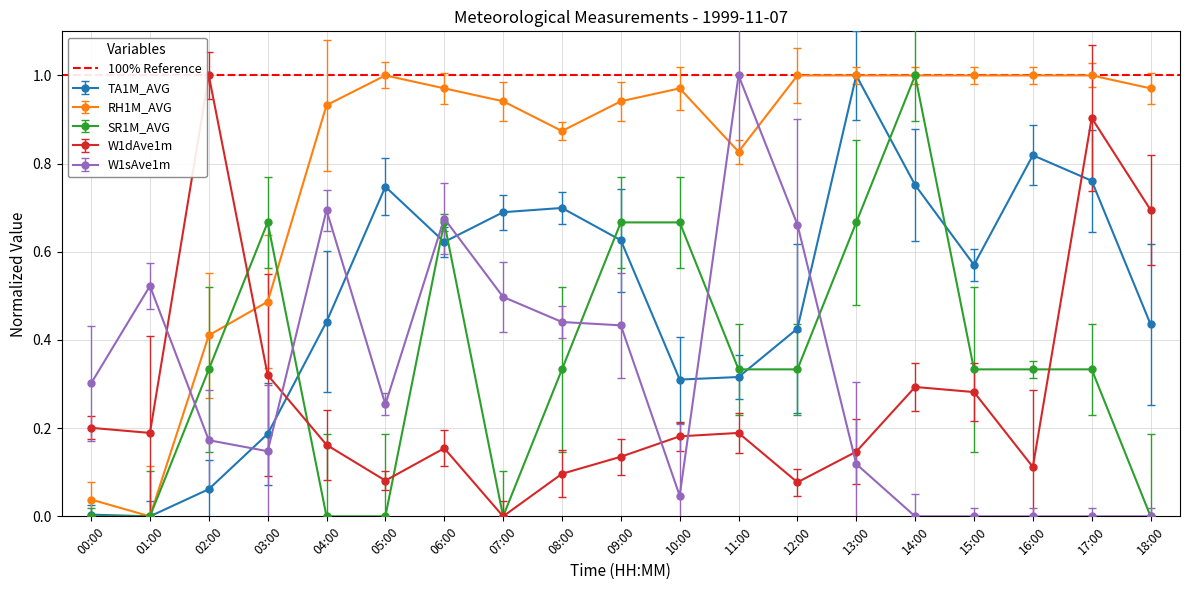

At which category does W1sAve1m reach its first local peak?

01:00